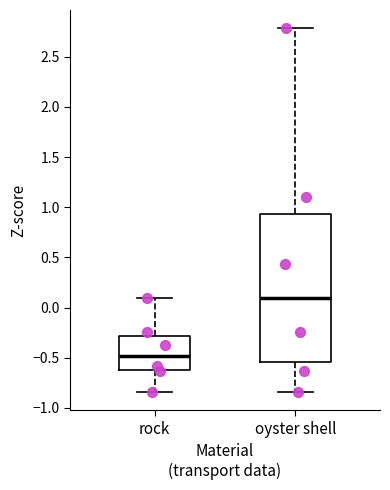

Which box's median line is the lowest?

rock